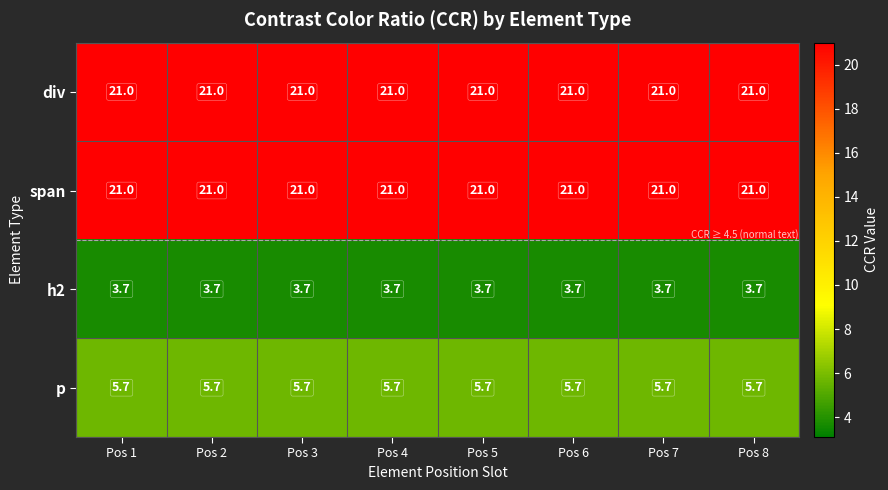

At how many categories does at least one series exceed 5?

8